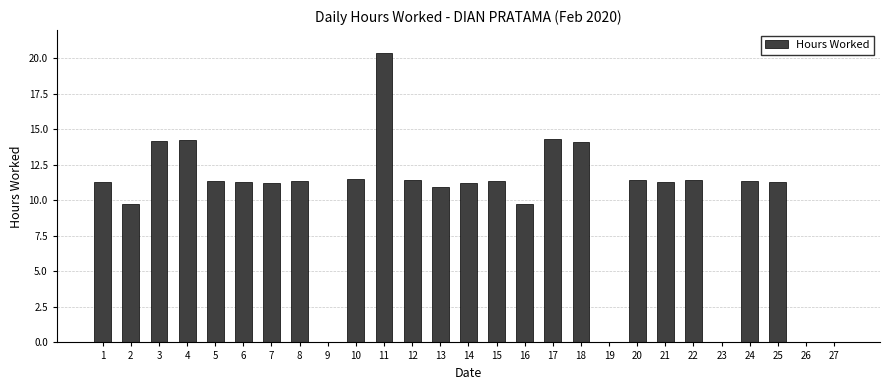

How many distinct data groups are displayed?

1